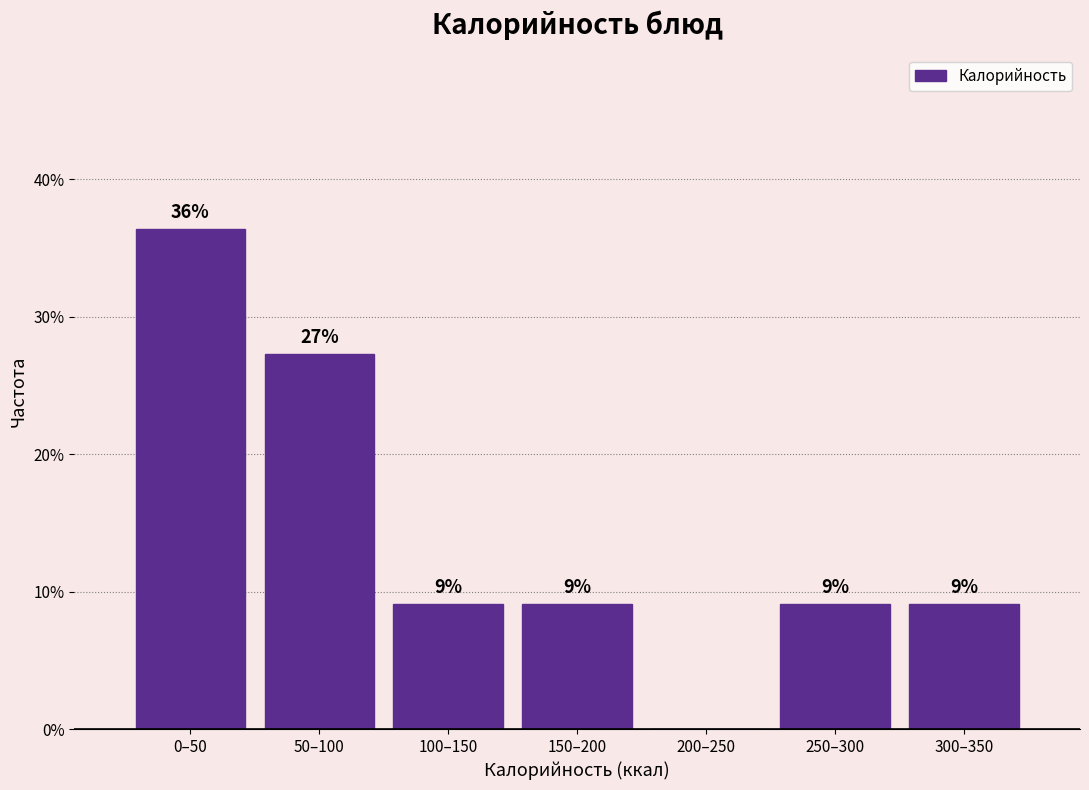

Are the bars horizontal?

No